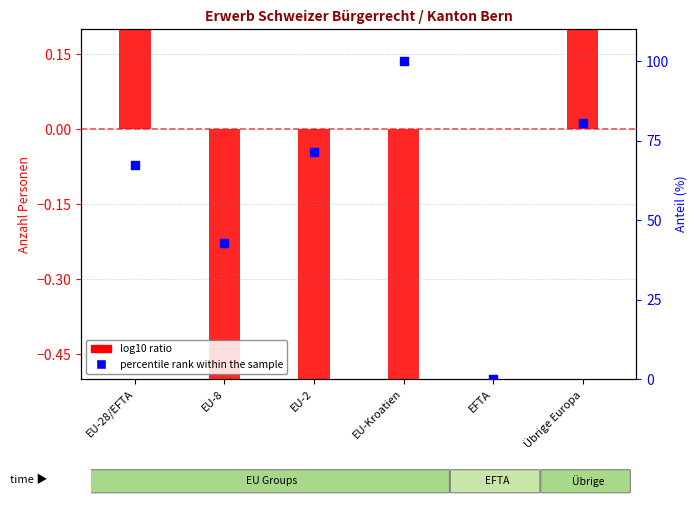

Which series reaches the maximum Y coordinate?

percentile rank within the sample